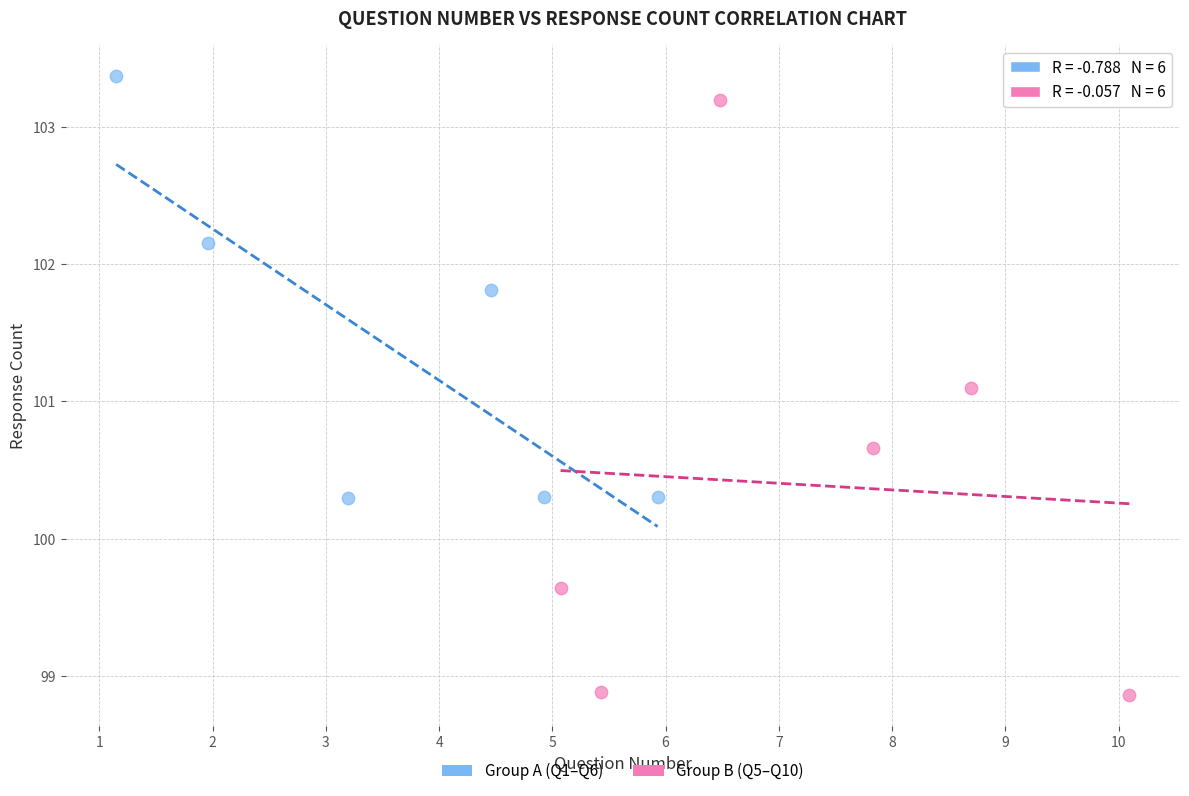

What are all the series names shown in the legend?

Group A (Q1–Q6), Group B (Q5–Q10)